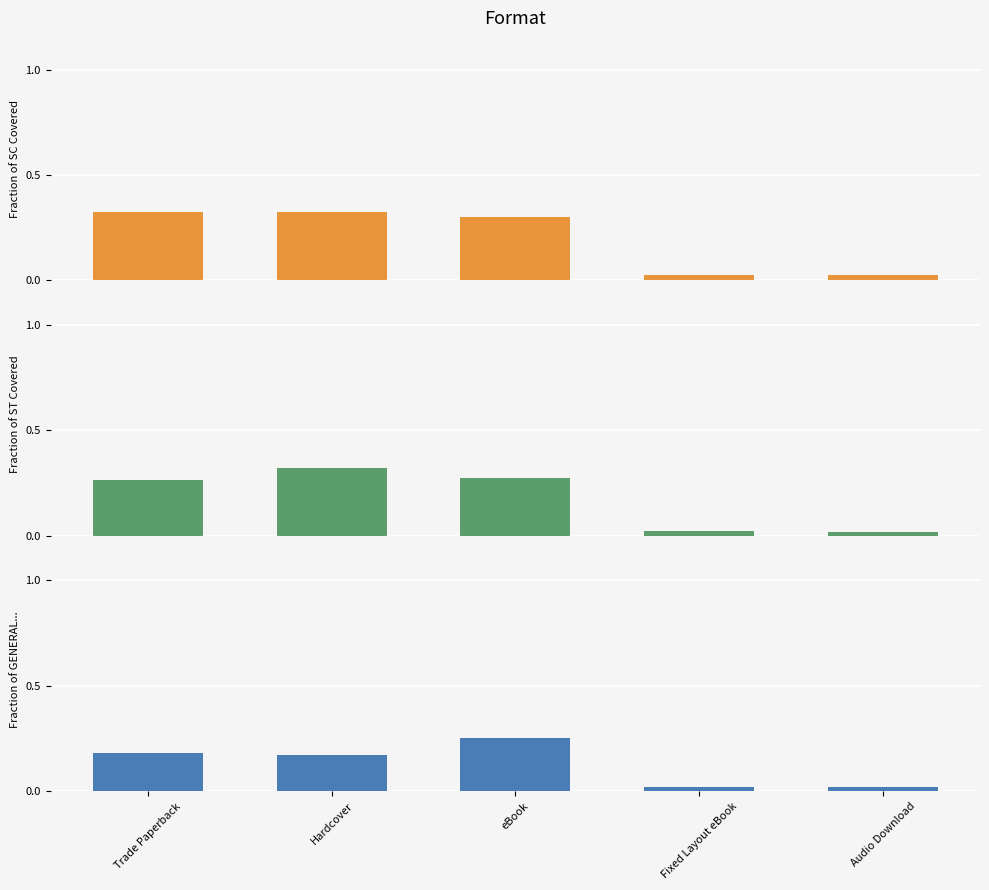

Reading right to left, transcribe all the data shown in this chart.

Fraction of SC Covered: 0.0	0.0	0.3	0.3	0.3
Fraction of ST Covered: 0.0	0.0	0.3	0.3	0.3
Fraction of GENERAL...: 0.0	0.0	0.3	0.2	0.2